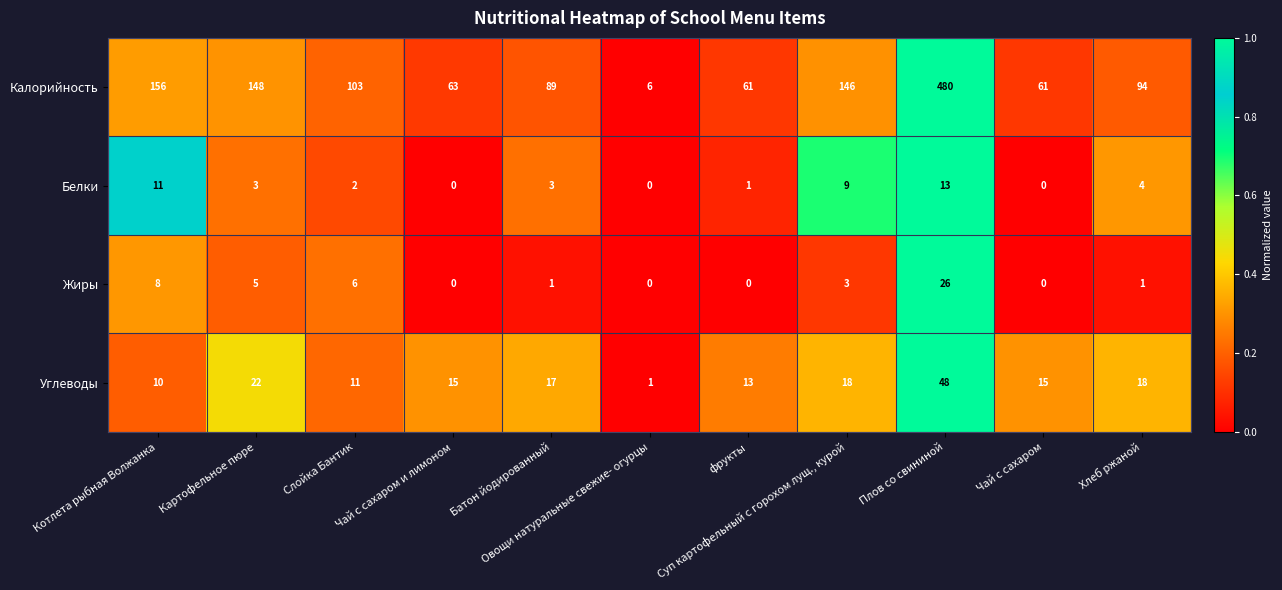

Which series has the largest range (max minus min)?

Калорийность